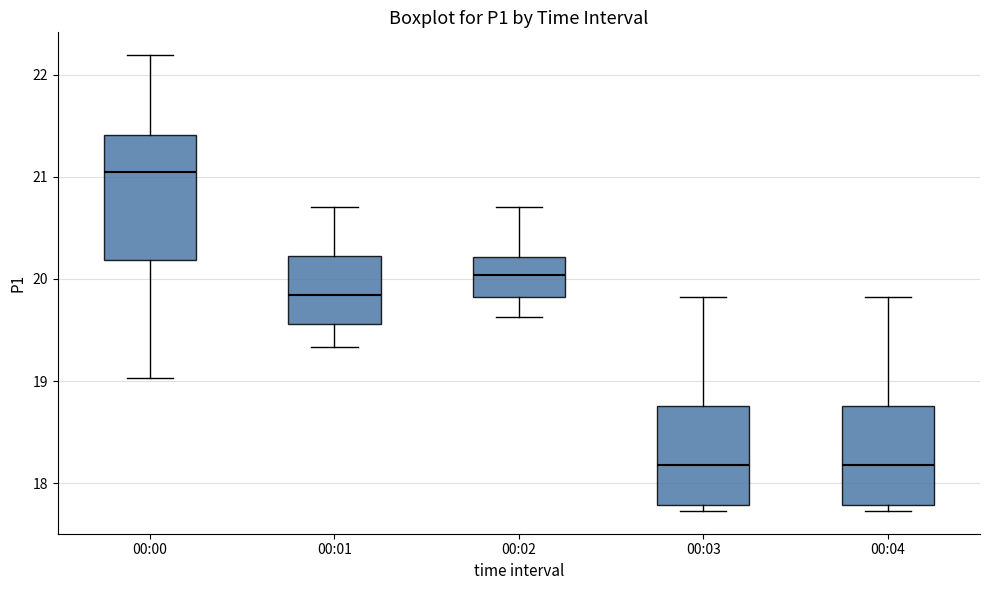

Where does the upper whisker of the box for 00:00 end on the y-axis? The values are not printed on the chart, so give them approximately, as read against the axis.

22.2